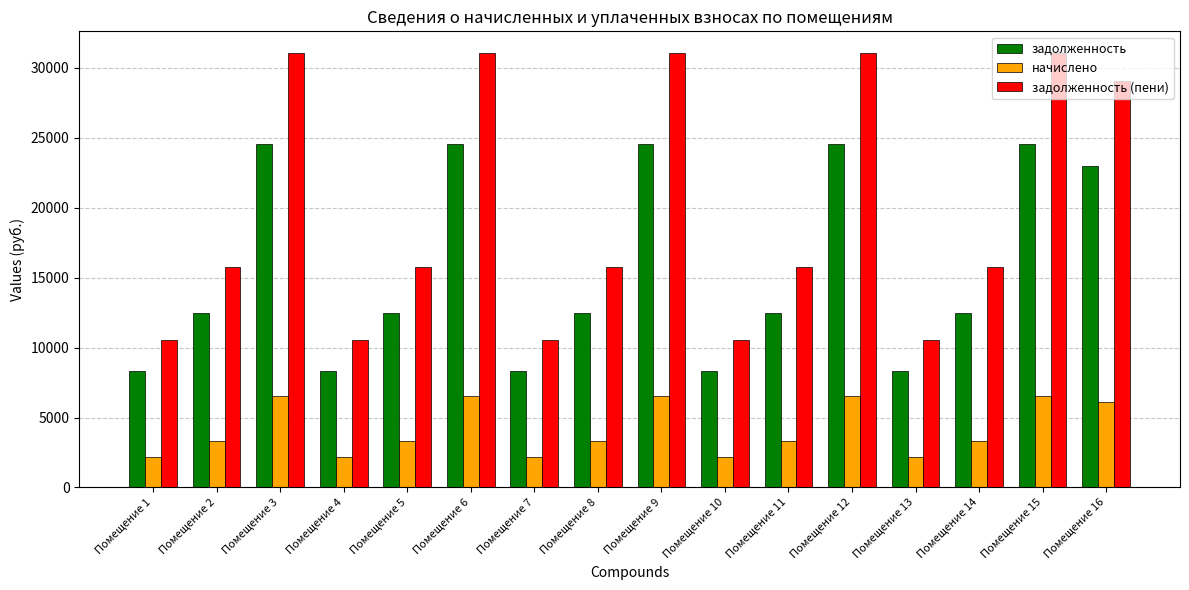

What is the difference between the начислено values at Помещение 10 and Помещение 11?

1102.2